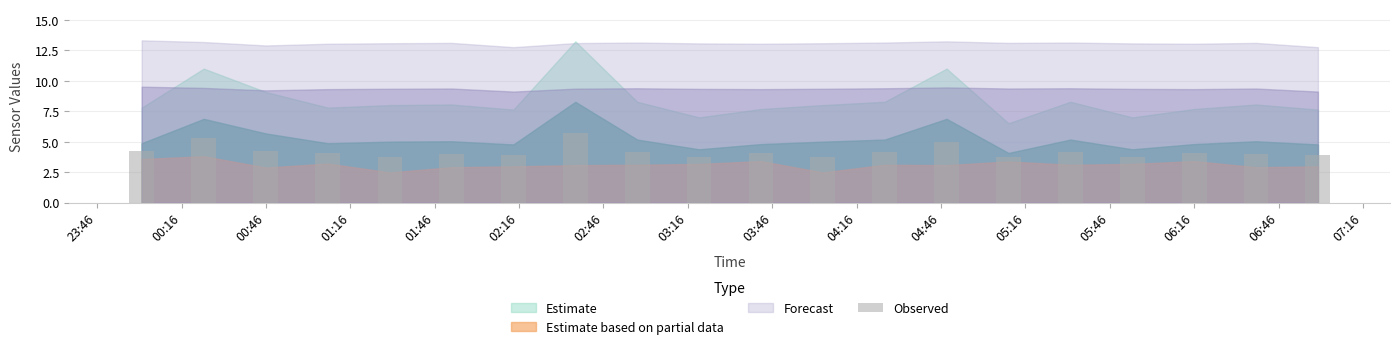

Count the number of categories in the chart.

20